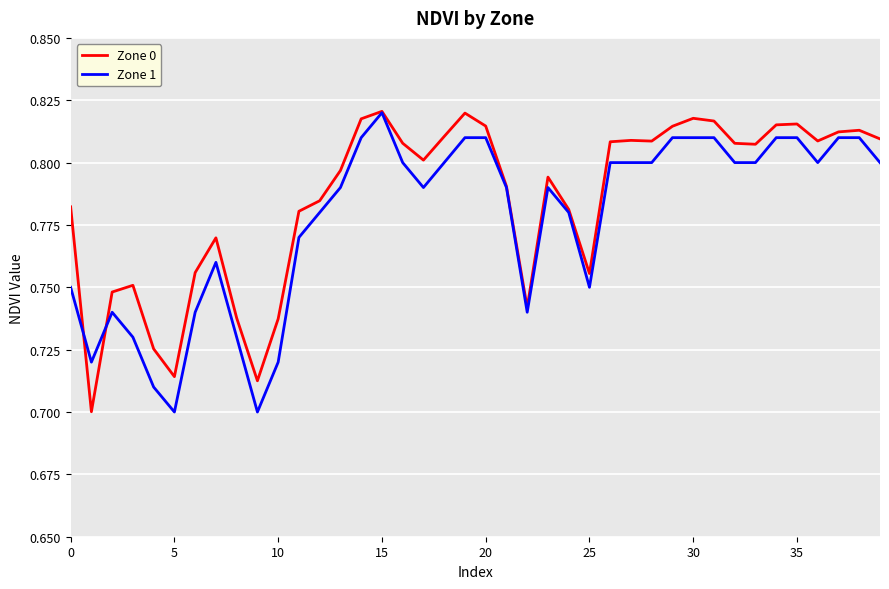

True or false: Zone 1 has more than 2 interior local peaks.

True